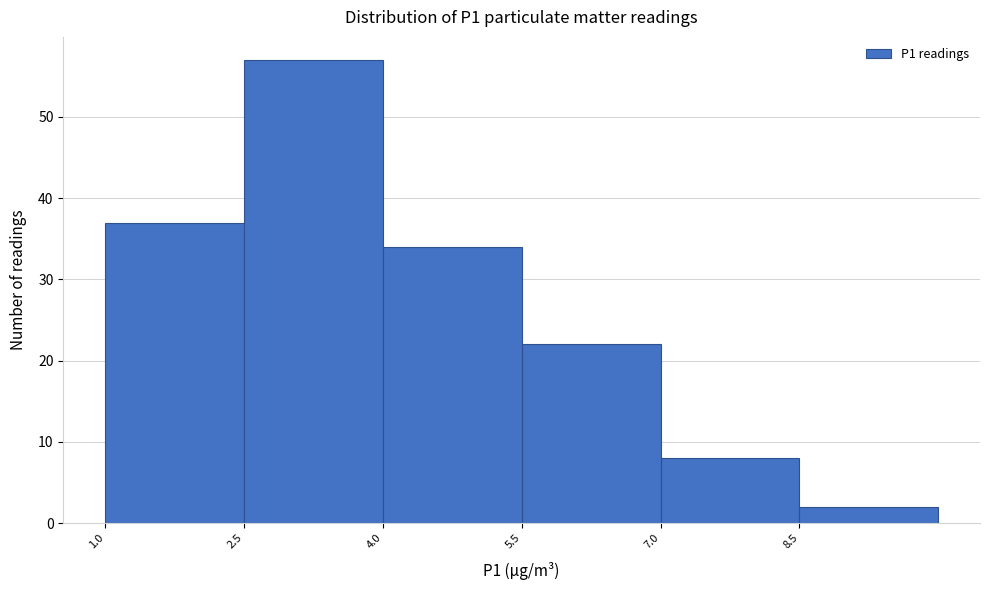

What is the height of the bar covering 1.0 to 2.5 on the x-axis? Neither the bar edges nor the heights are printed on the chart, so give them approximately, as read against the axes.

37